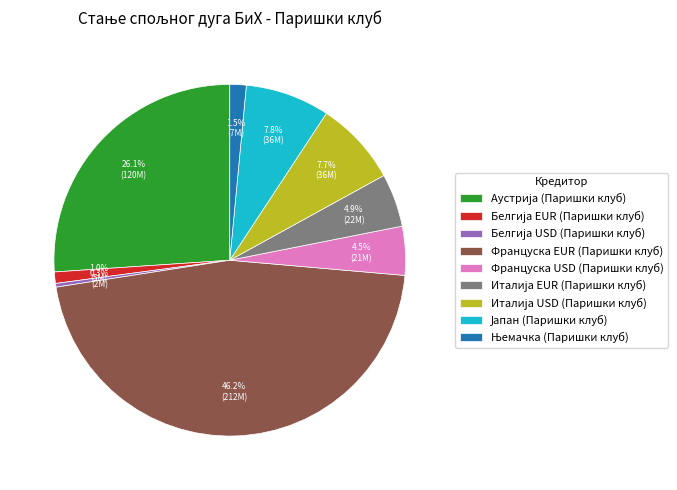

What percentage is NOT represented by Француска EUR (Паришки клуб)?

53.8%